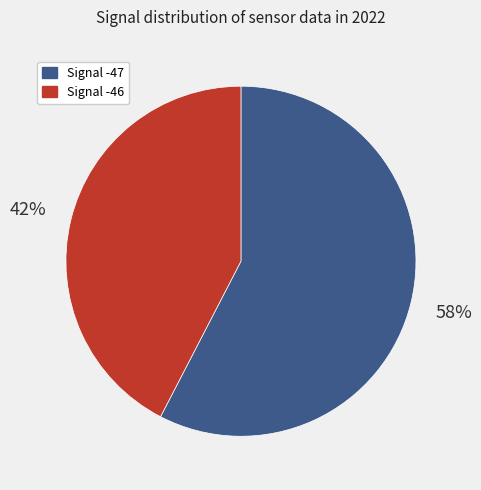

Is there any slice that represents more than half of the pie?

Yes